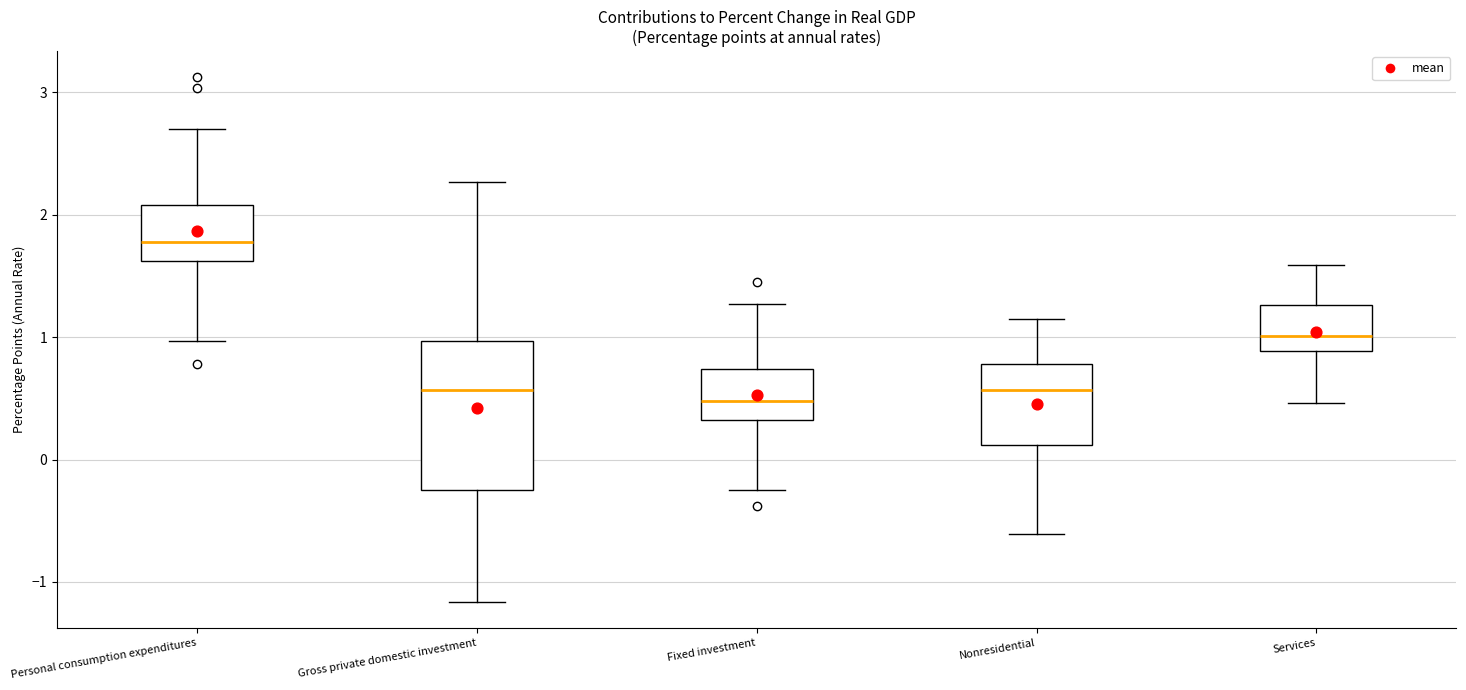

Where is the lower edge of the box for Nonresidential on the y-axis? The values are not printed on the chart, so give them approximately, as read against the axis.

0.1